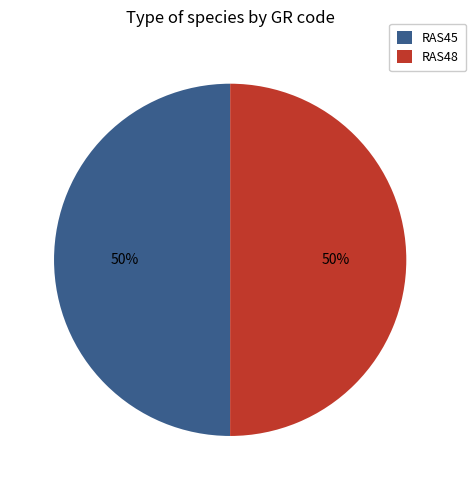

Is it true that RAS48 is 45% of the pie?

False